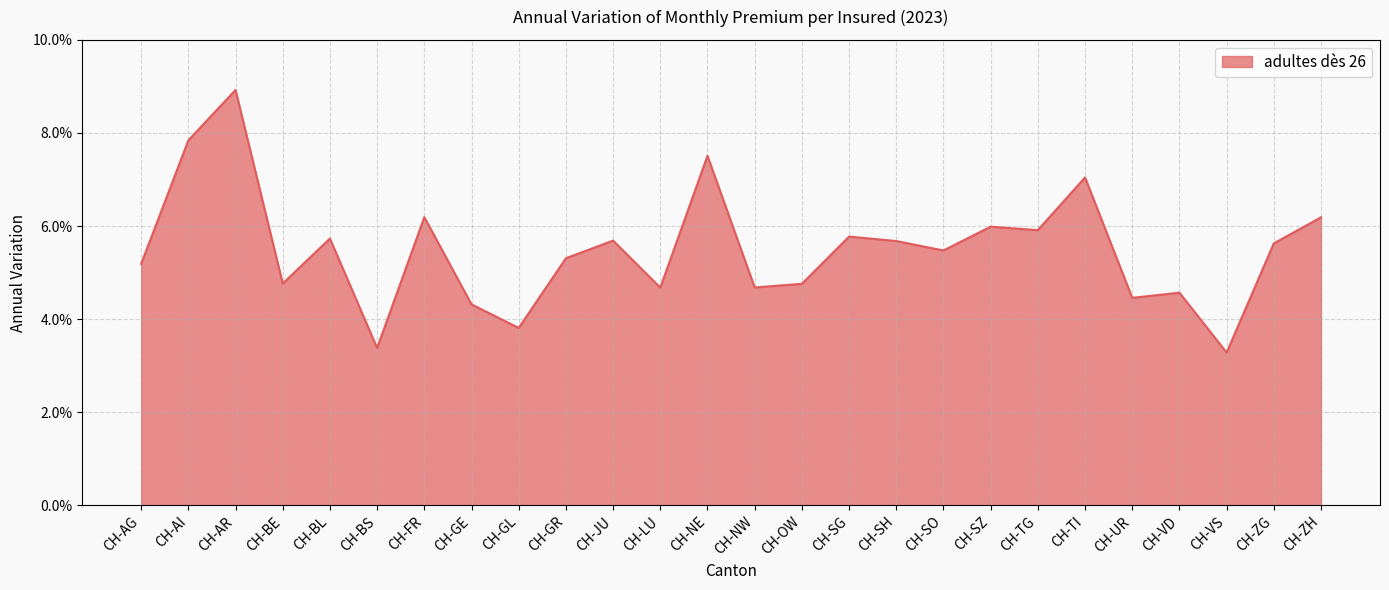

List the labels in order of value, smallest first.

CH-VS, CH-BS, CH-GL, CH-GE, CH-UR, CH-VD, CH-LU, CH-NW, CH-OW, CH-BE, CH-AG, CH-GR, CH-SO, CH-ZG, CH-SH, CH-JU, CH-BL, CH-SG, CH-TG, CH-SZ, CH-ZH, CH-FR, CH-TI, CH-NE, CH-AI, CH-AR